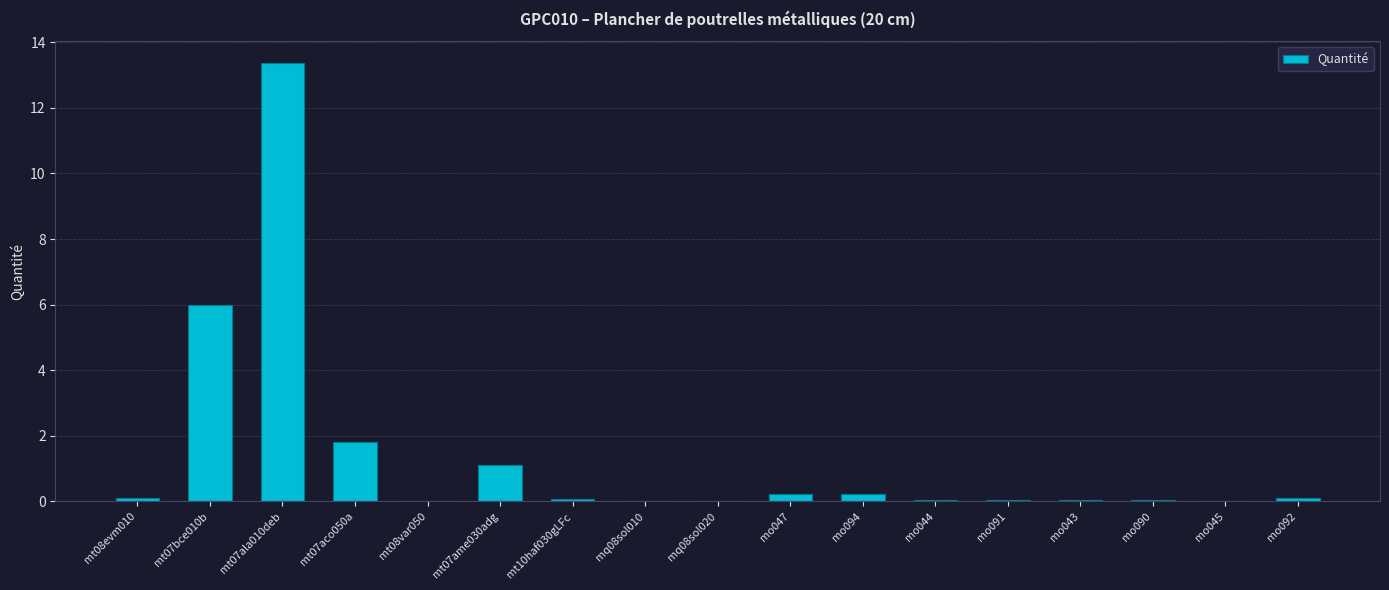

At which category does the chart reach its peak across all series?

mt07ala010deb